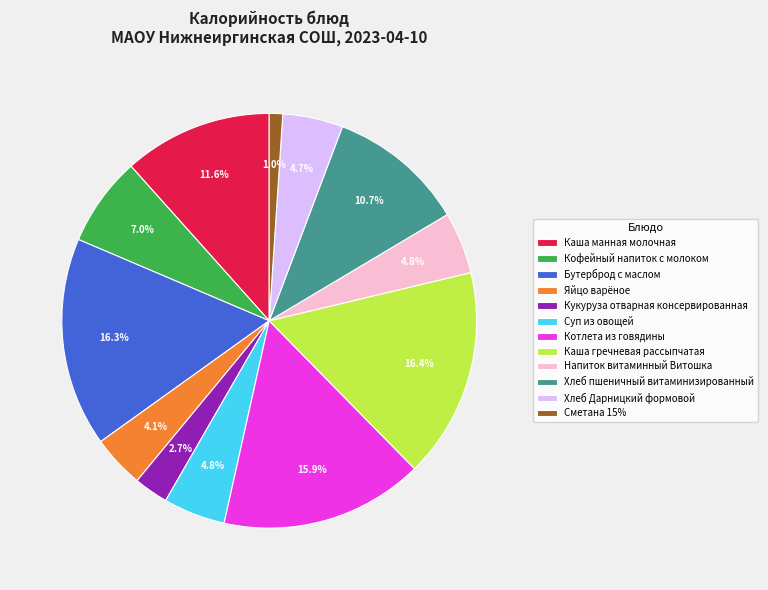

Approximately how many times larger is the value at Котлета из говядины compared to Каша манная молочная?

1.4